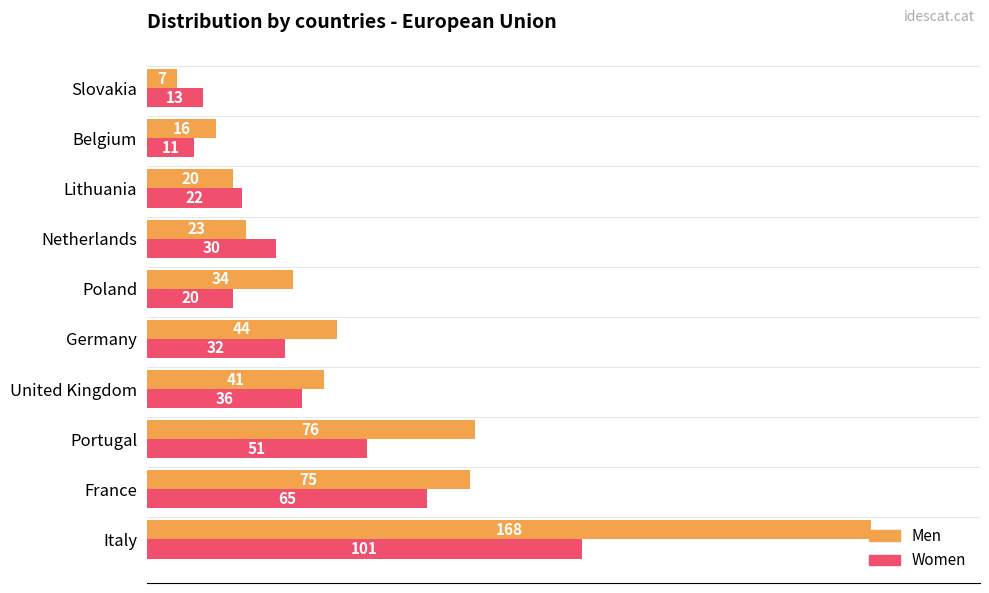

What is the maximum value shown in the chart?

168